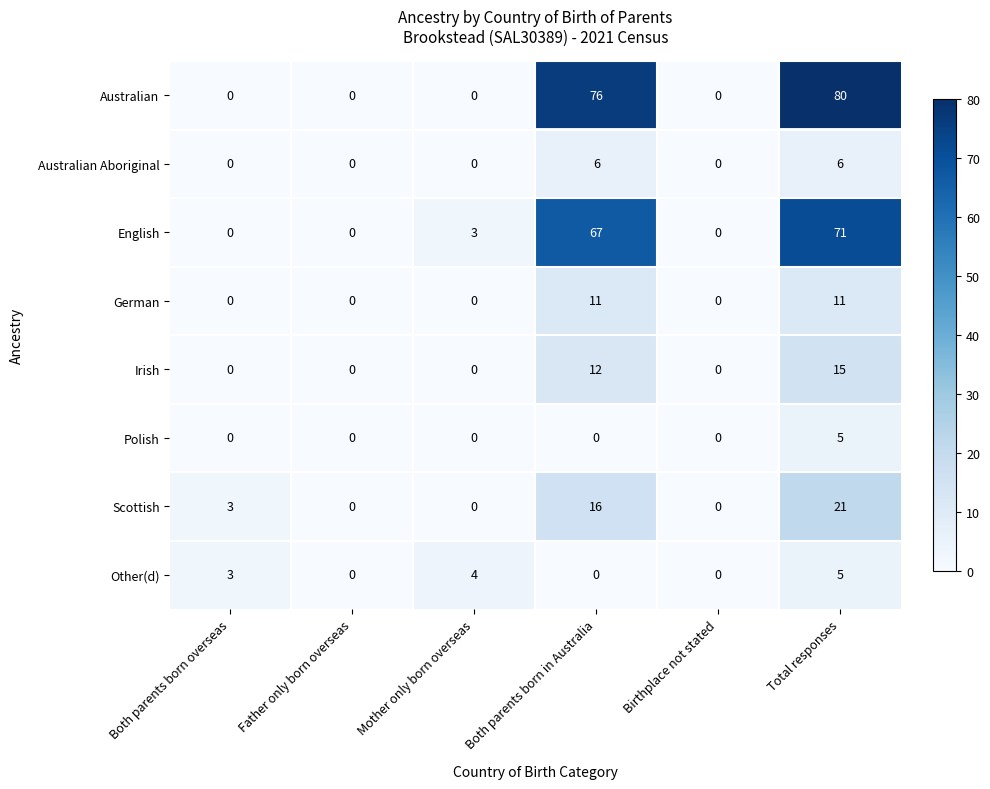

What is the greatest value displayed?

80